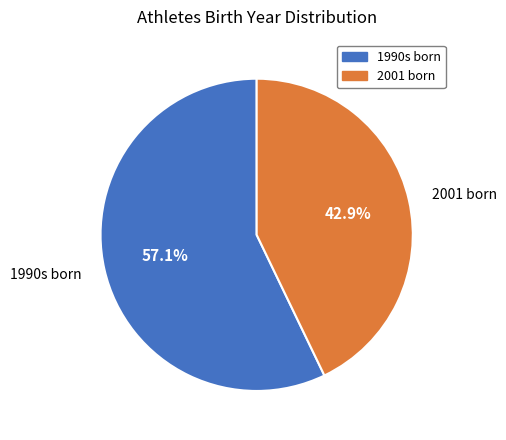

Does any single category account for the majority?

Yes